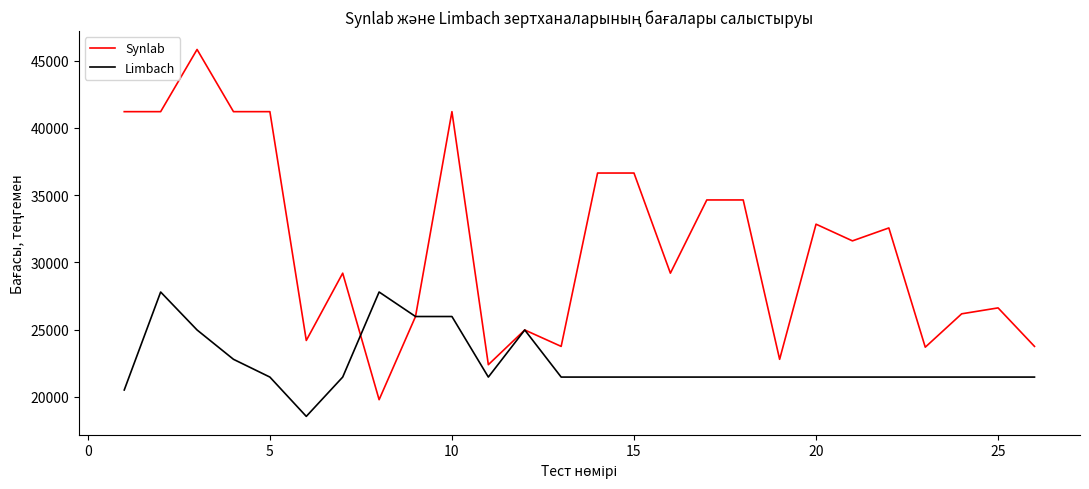

What is the minimum value for Synlab?

19800